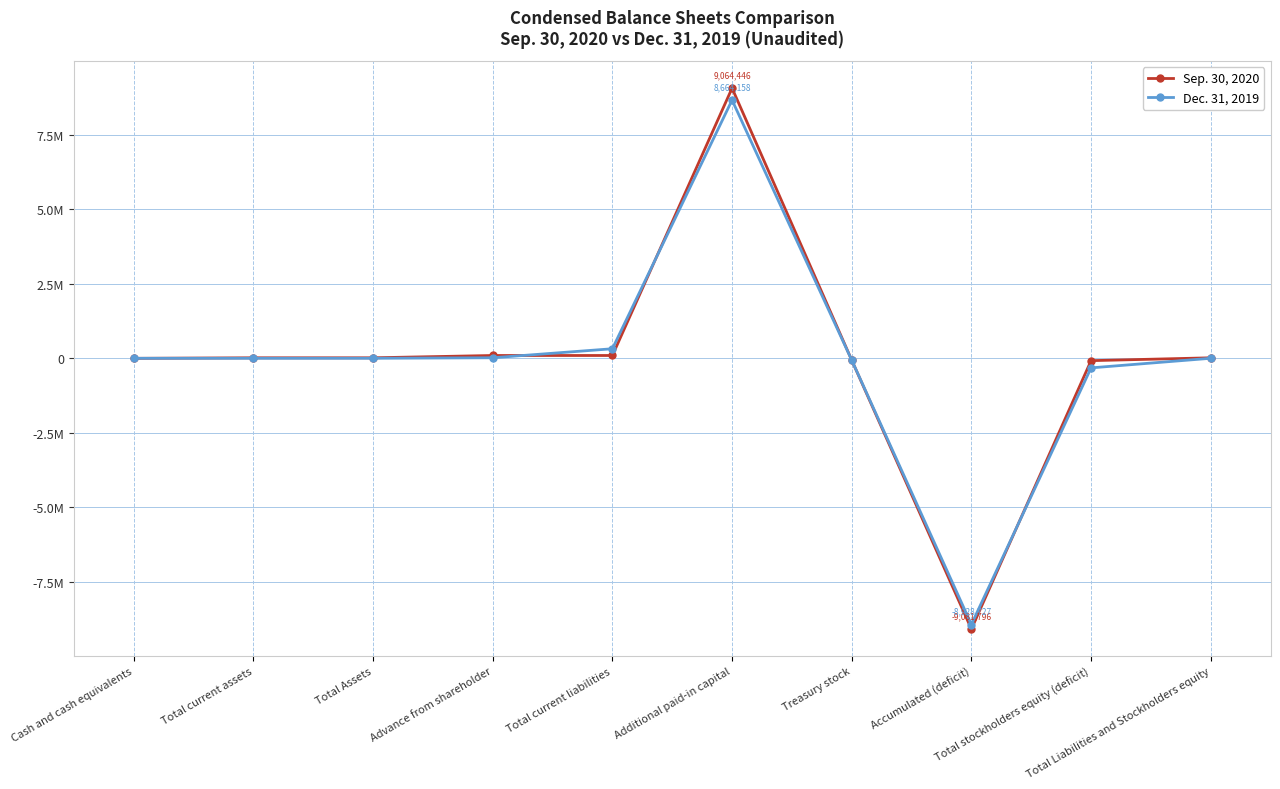

Rank the categories by Sep. 30, 2020 value from lowest to highest.

Accumulated (deficit), Total stockholders equity (deficit), Treasury stock, Cash and cash equivalents, Total current assets, Total Assets, Total Liabilities and Stockholders equity, Advance from shareholder, Total current liabilities, Additional paid-in capital